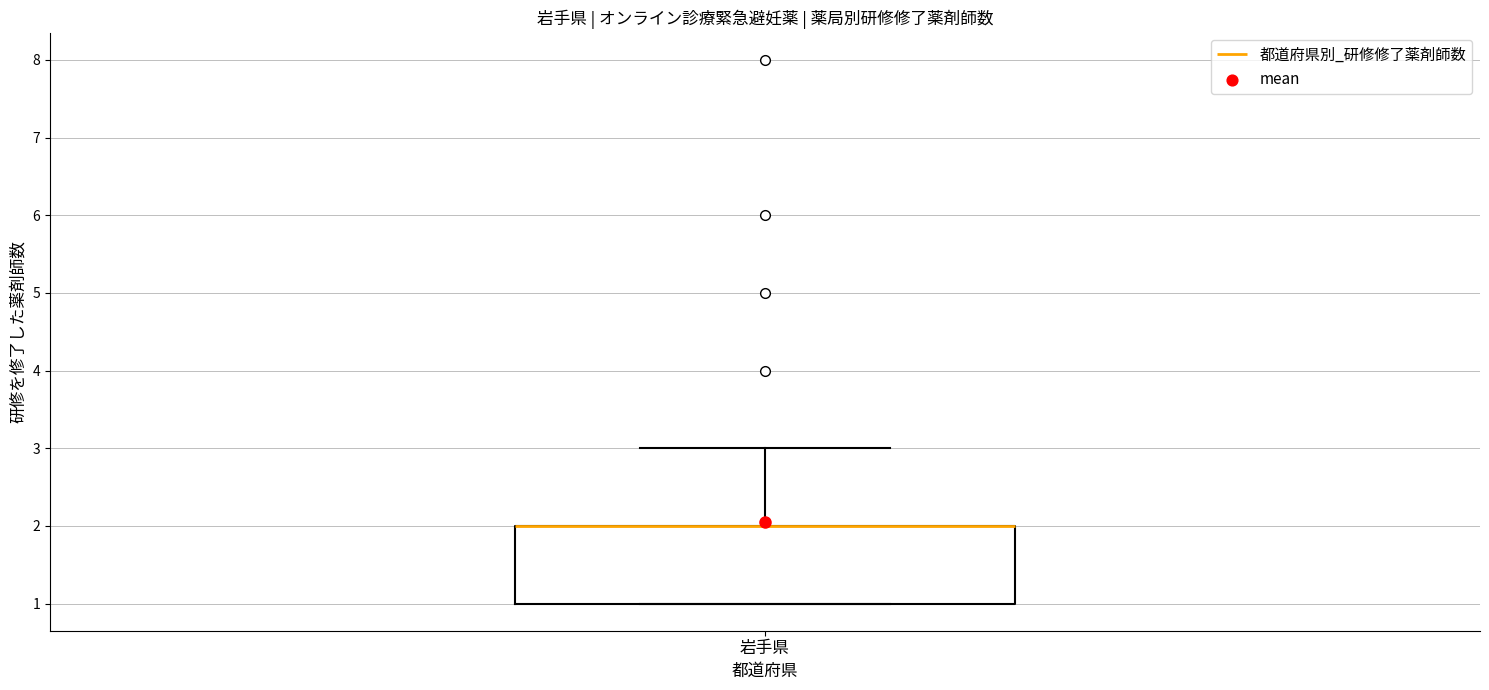

Transcribe this box plot: give where the median line is, the range the box spans, and where the two whiskers end, as read against the y-axis. The values are not printed on the chart, so give them approximately, as read against the axis.

median 2 (drawn on the box's upper edge), box 1 to 2, whiskers 1 to 3